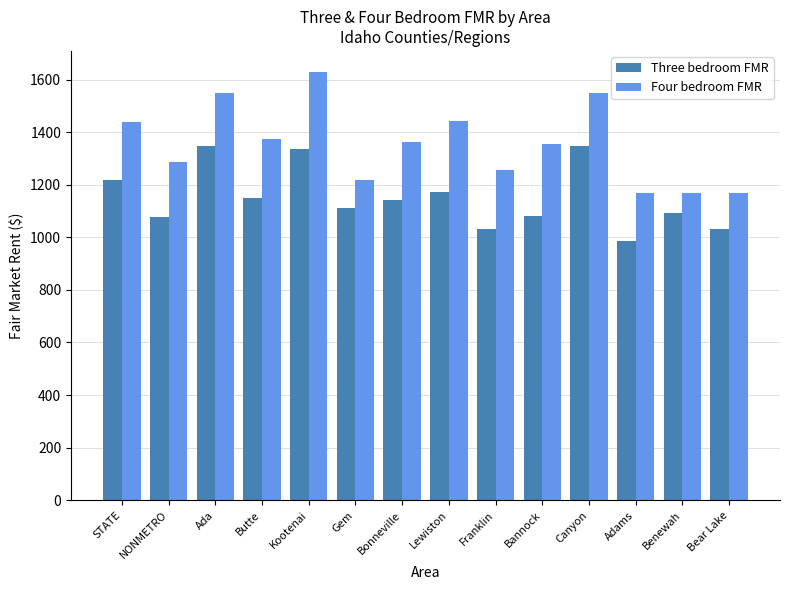

Which series has the widest spread of values?

Four bedroom FMR